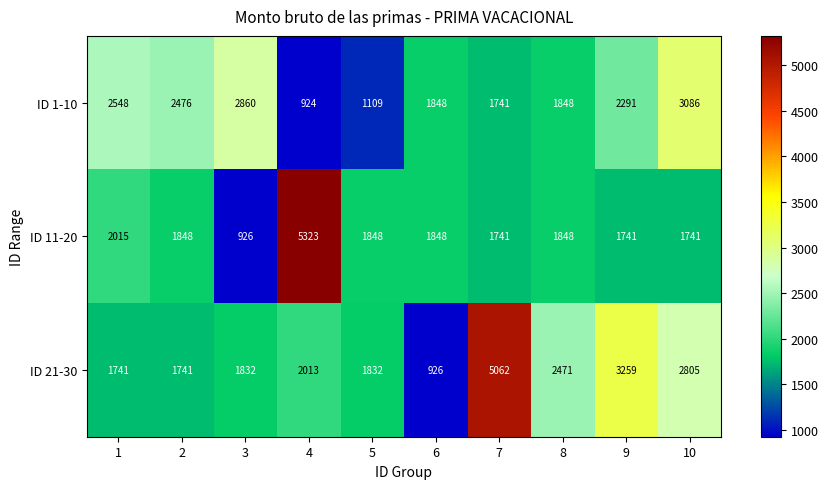

Is it true that ID 1-10 equals 1320 at 10?

False